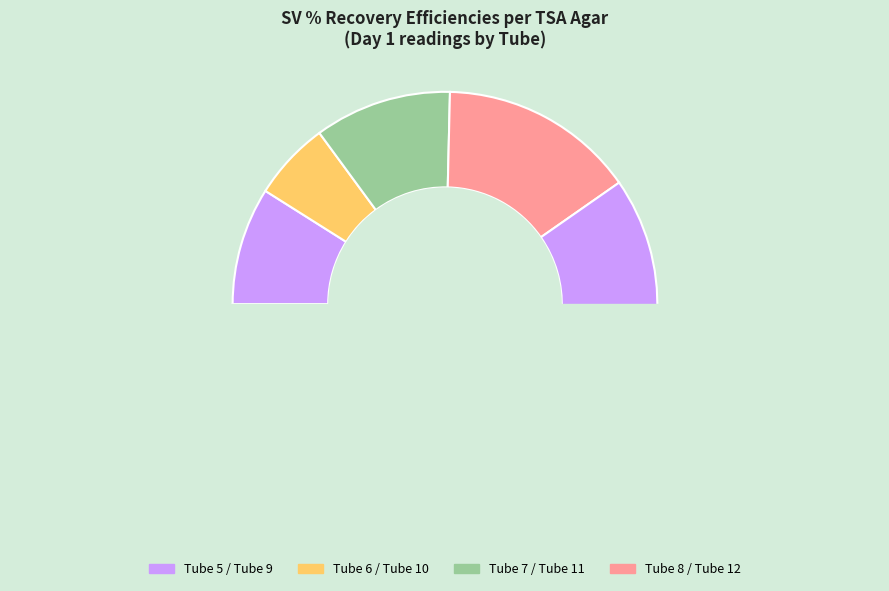

How much of the chart is everything except Tube 11?

77.6%